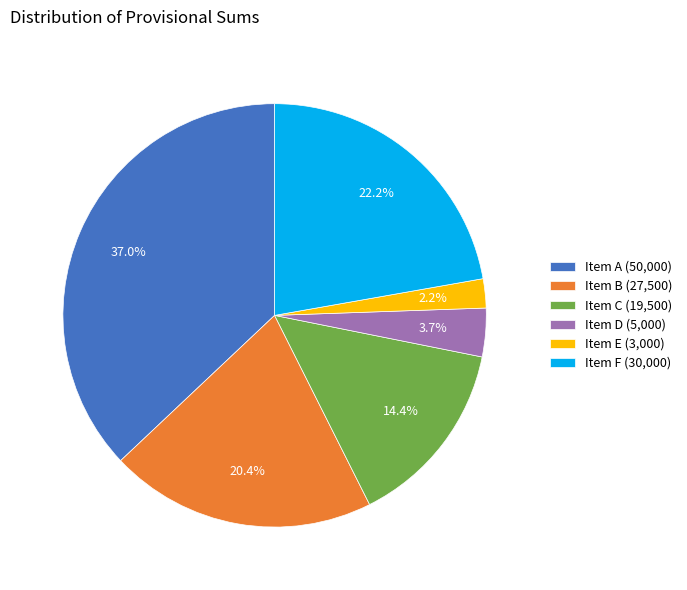

Does any single category account for the majority?

No